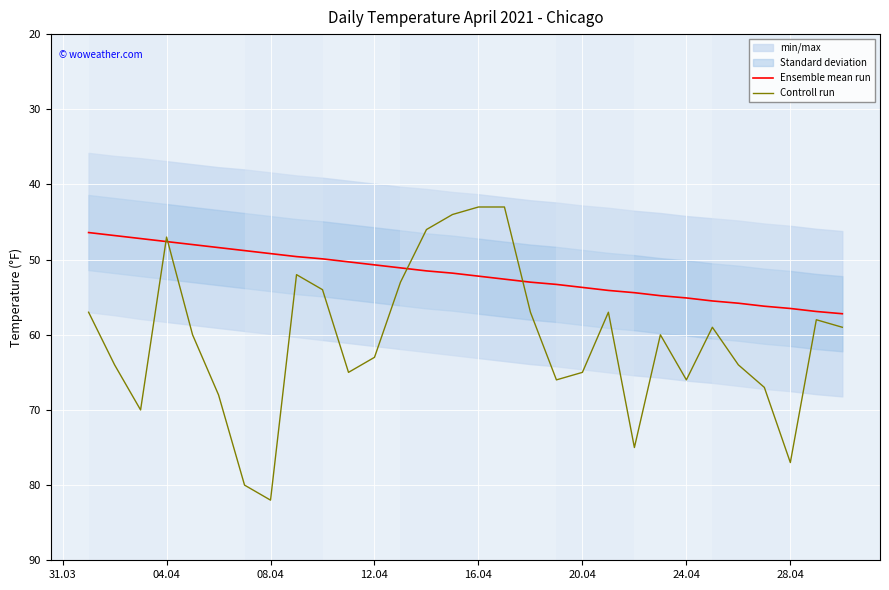

Which series has the largest range (max minus min)?

Controll run